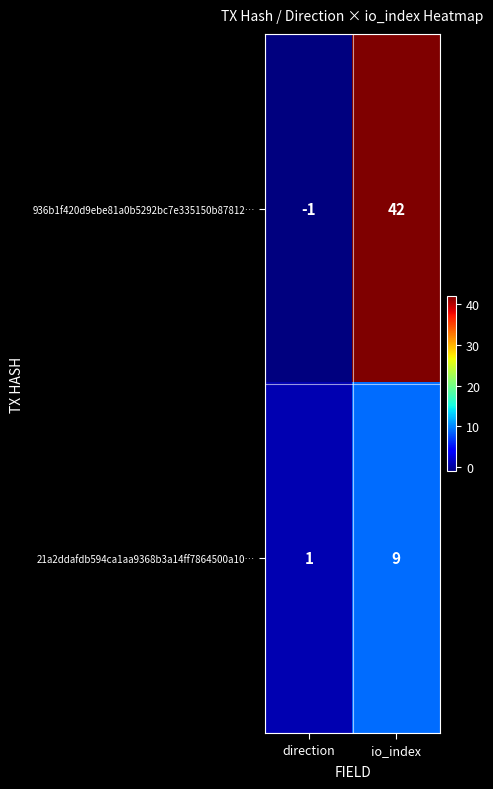

What is the difference between the maximum and minimum values in the 21a2ddafdb594ca1aa9368b3a14ff7864500a10… series?

8